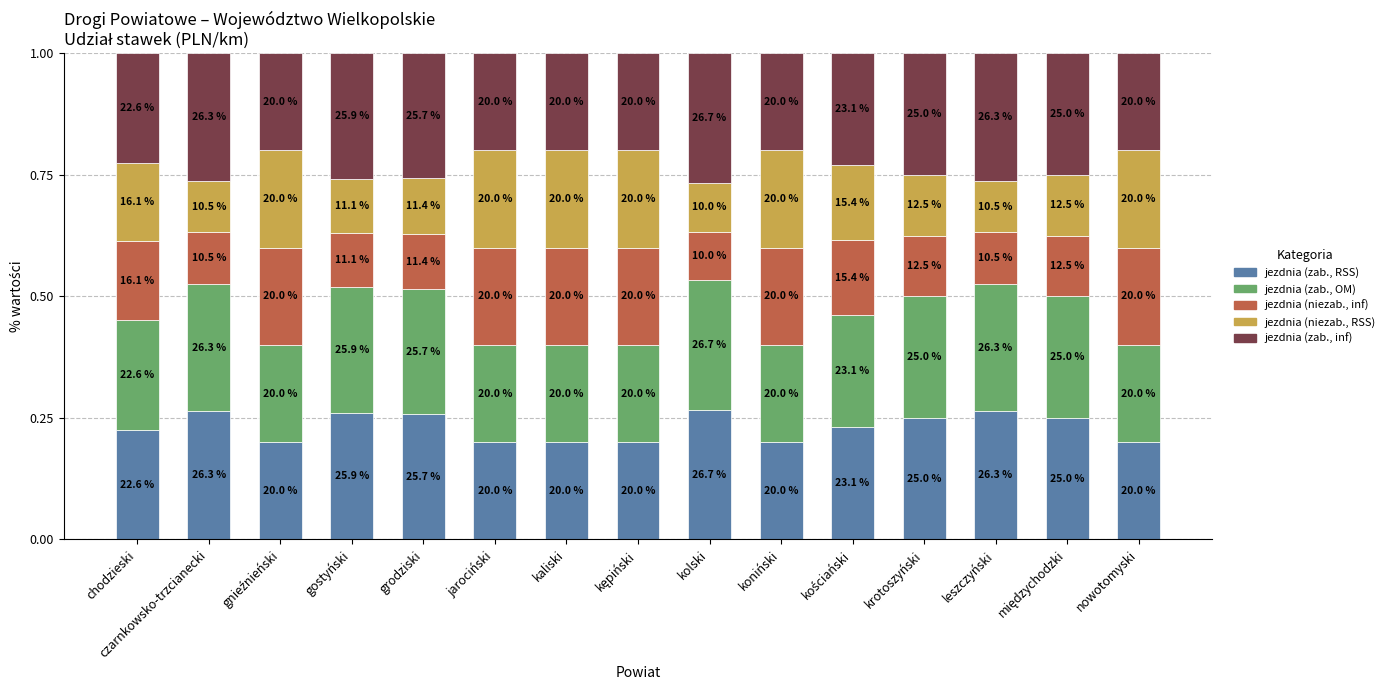

How many bars are there in total?

15